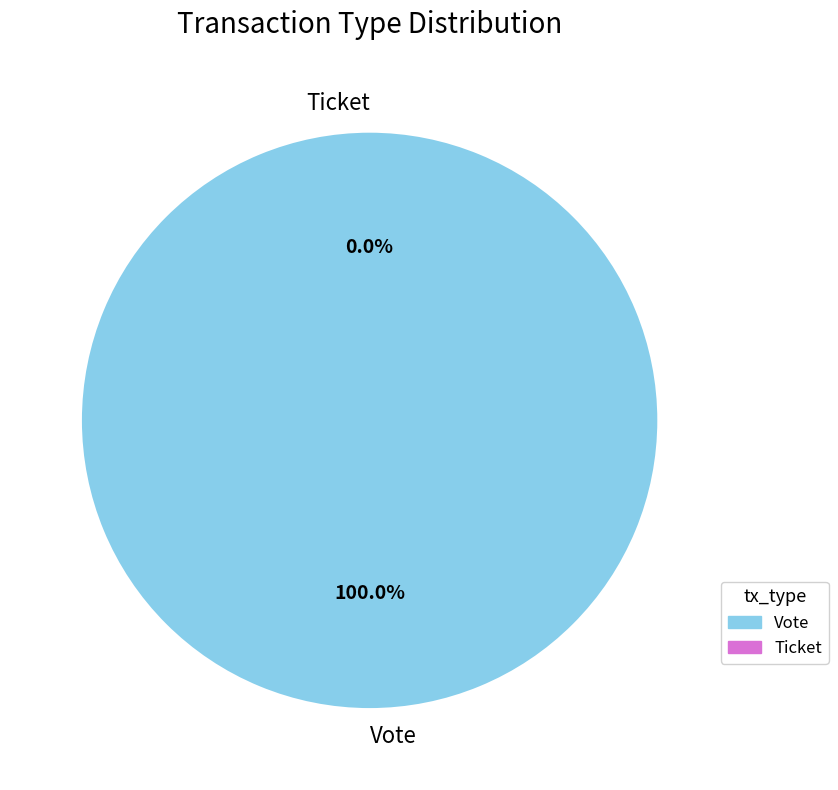

What percentage is the Vote slice, to the nearest percent?

100%